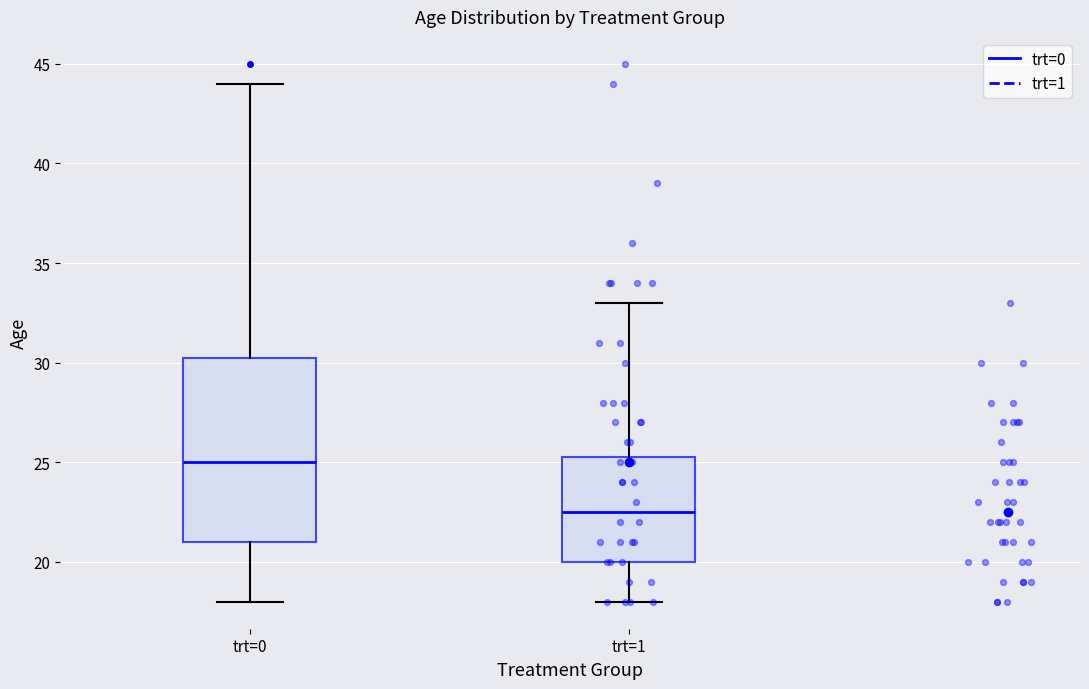

Which box has the highest median line?

trt=0